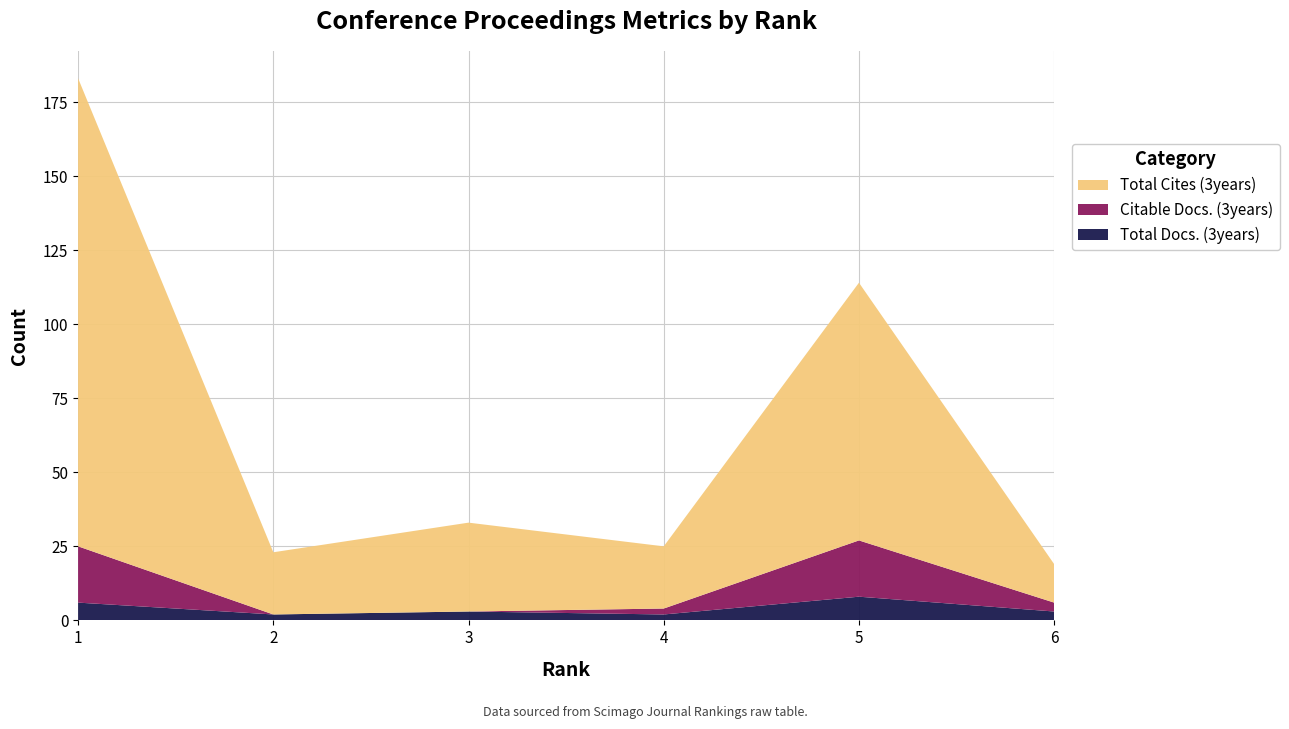

Reading right to left, extract all data points from this chart.

Total Docs. (3years): 3	8	2	3	2	6
Citable Docs. (3years): 3	19	2	0	0	19
Total Cites (3years): 13	87	21	30	21	158